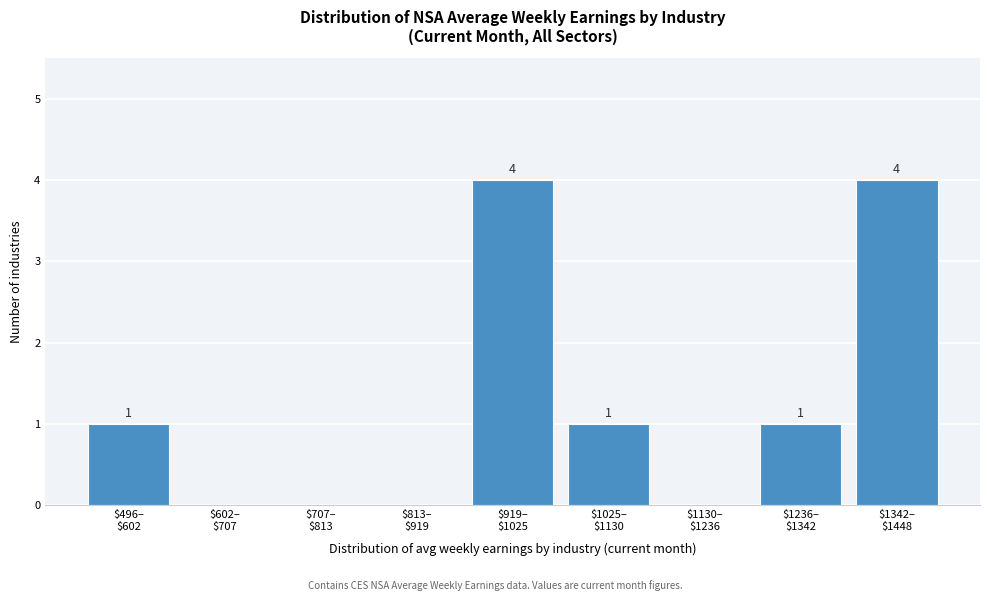

How many values are between 0 and 1?

7